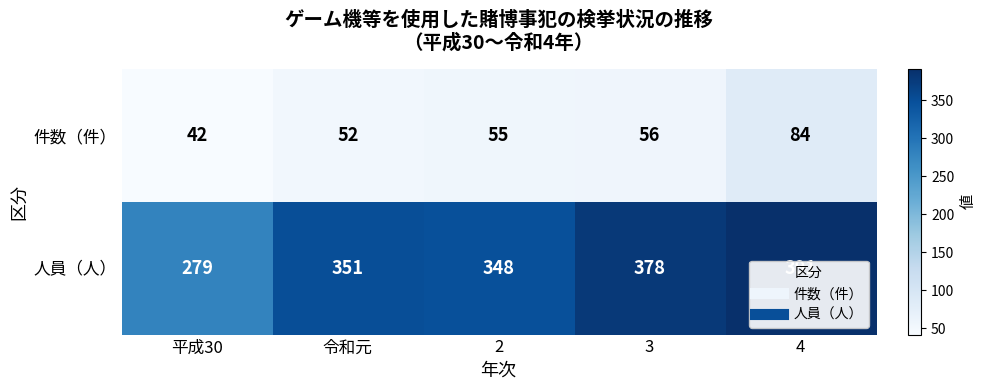

Is the value of 人員（人） at 2 greater than the value of 件数（件） at 平成30?

Yes